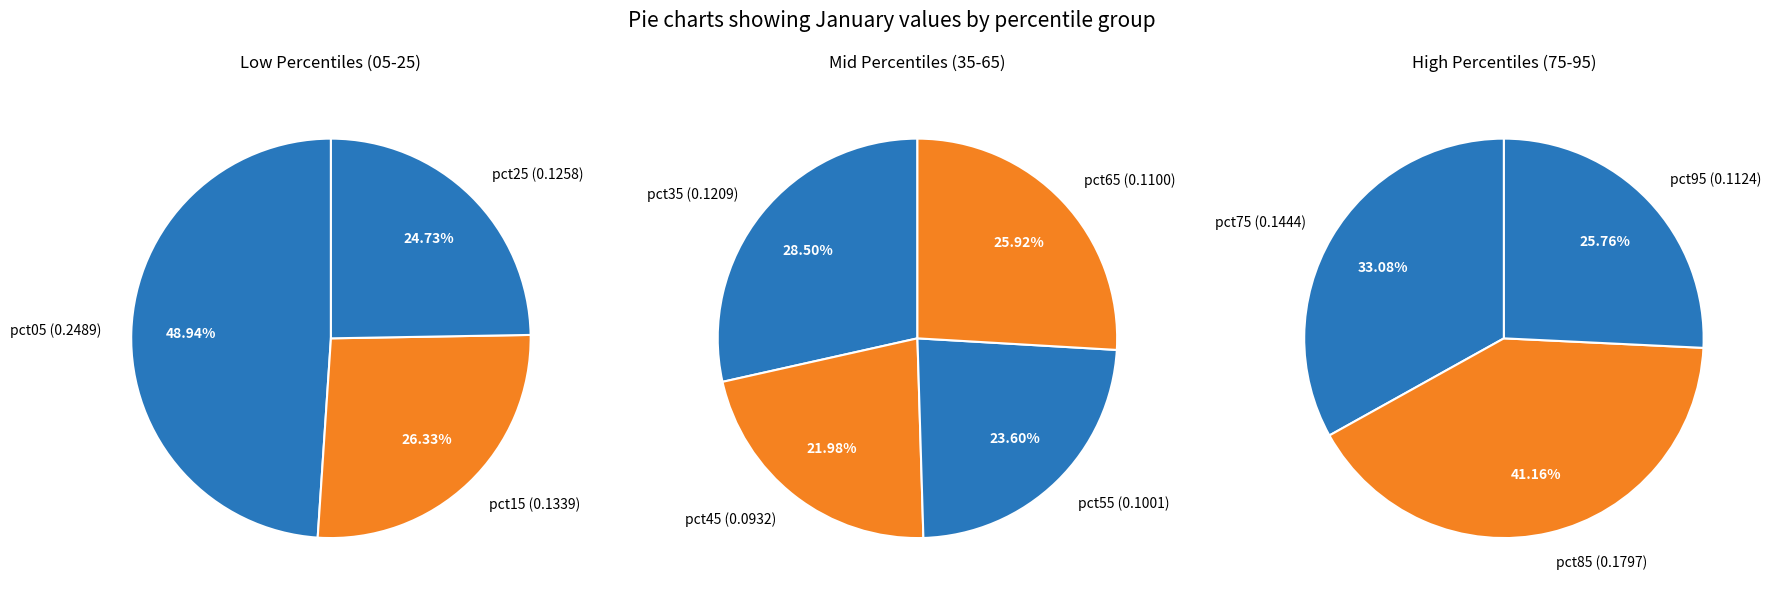

Does pct25 account for over 50% of the chart?

No